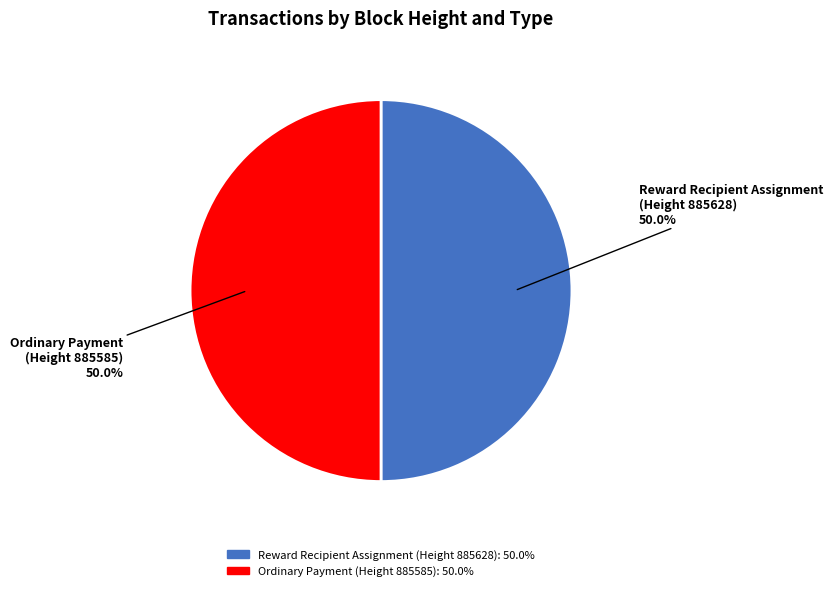

Combined, do Ordinary Payment (Height 885585): 50.0% and Reward Recipient Assignment (Height 885628): 50.0% account for over 50%?

Yes